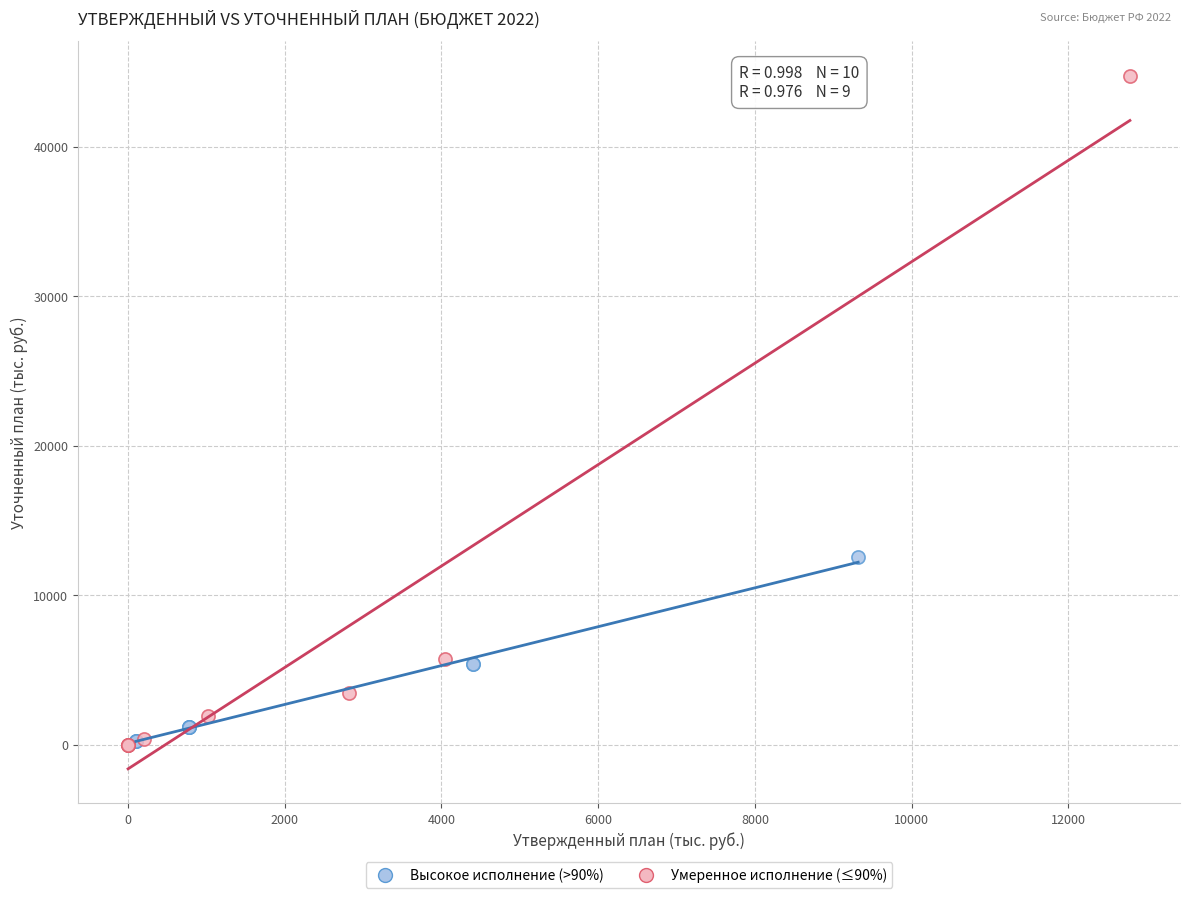

What are all the series names shown in the legend?

Высокое исполнение (>90%), Умеренное исполнение (≤90%)